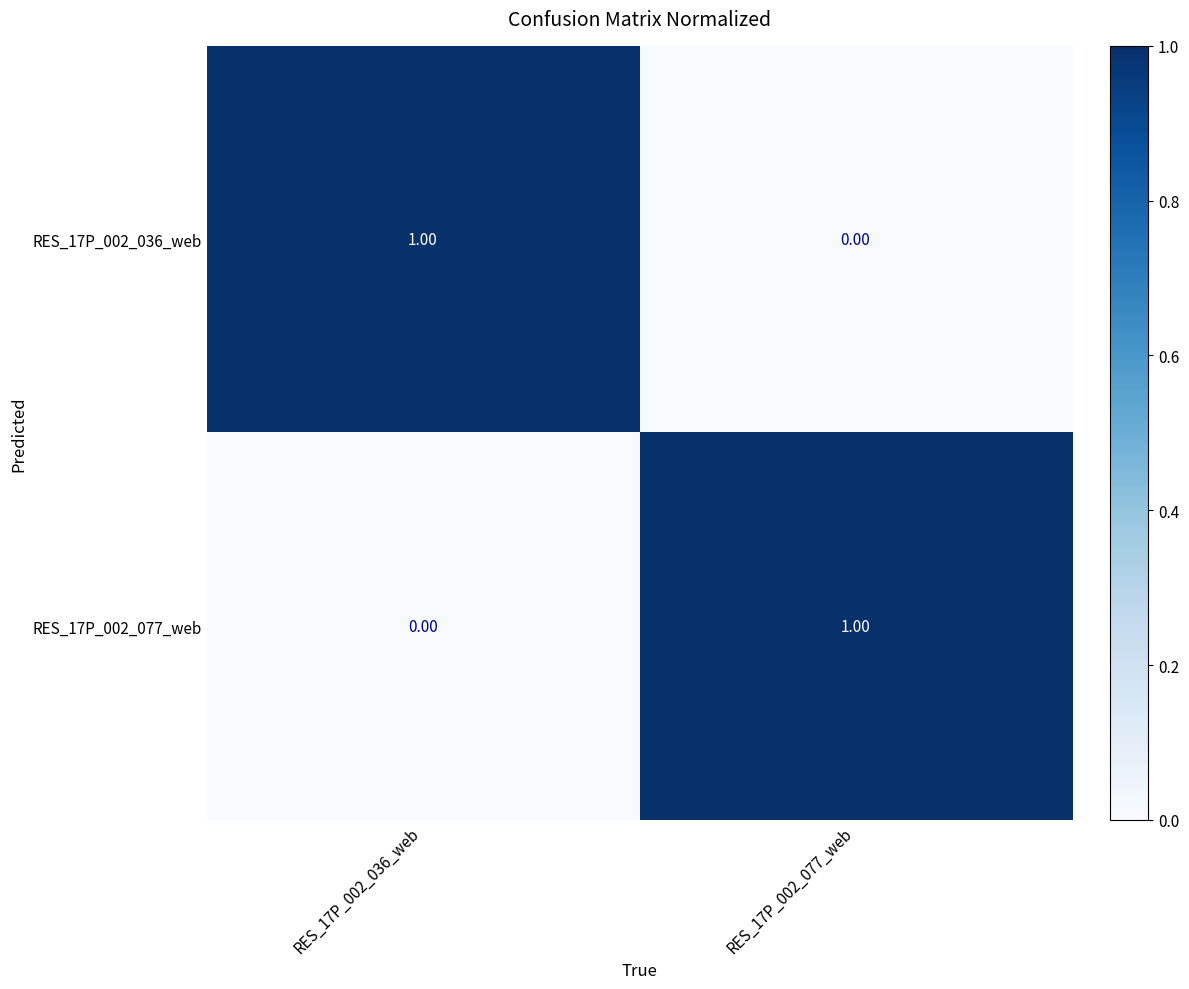

At RES_17P_002_077_web, list the series in order from largest to smallest.

RES_17P_002_077_web, RES_17P_002_036_web